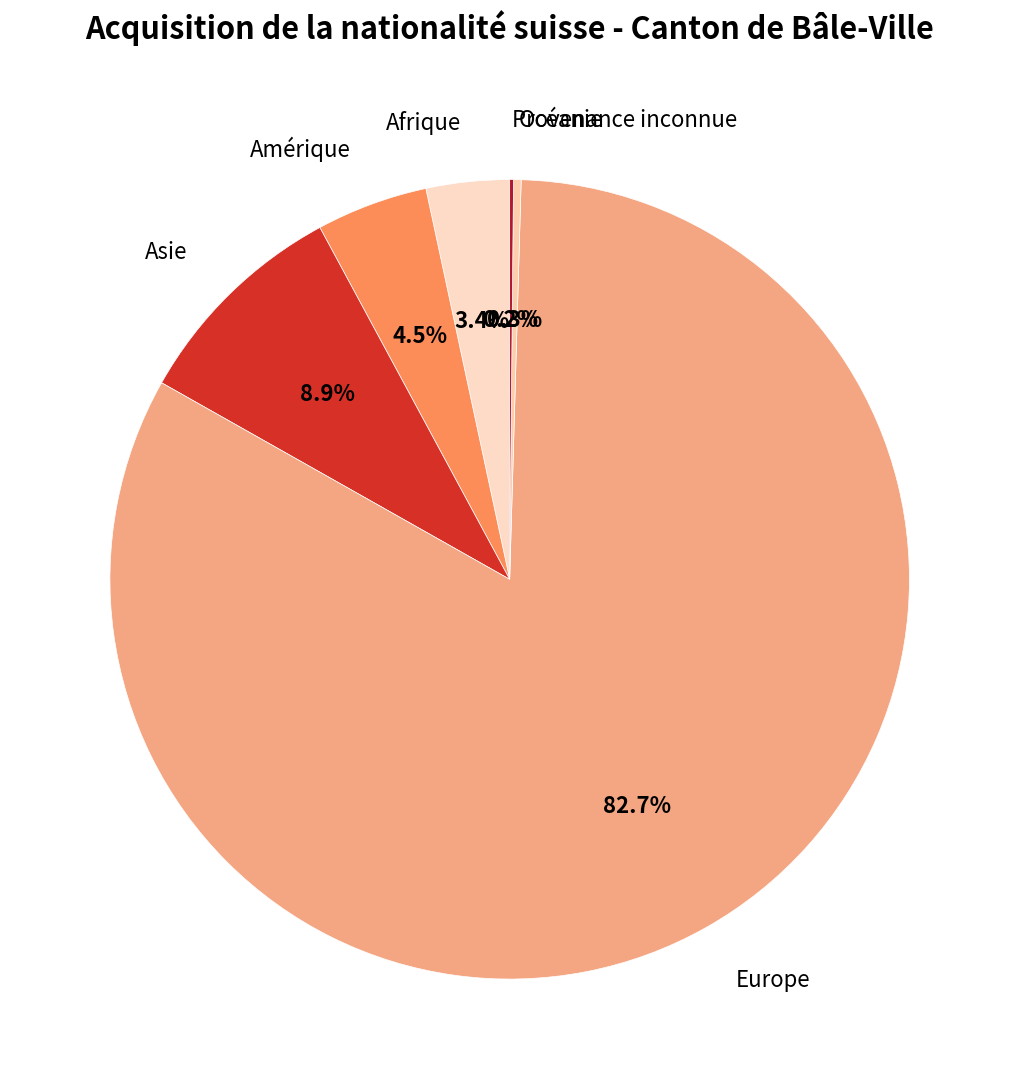

To the nearest percent, what is the average slice percentage?

17%